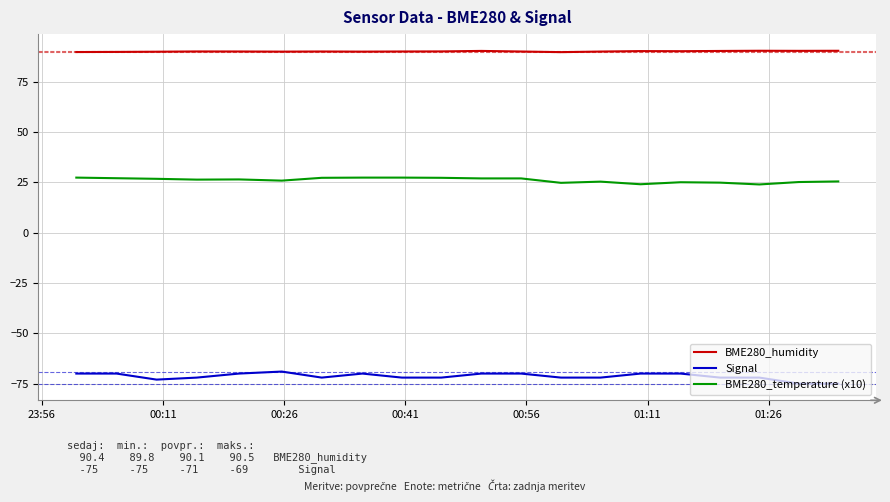

Rank the series by their maximum value, from highest to lowest.

BME280_humidity, BME280_temperature (x10), Signal